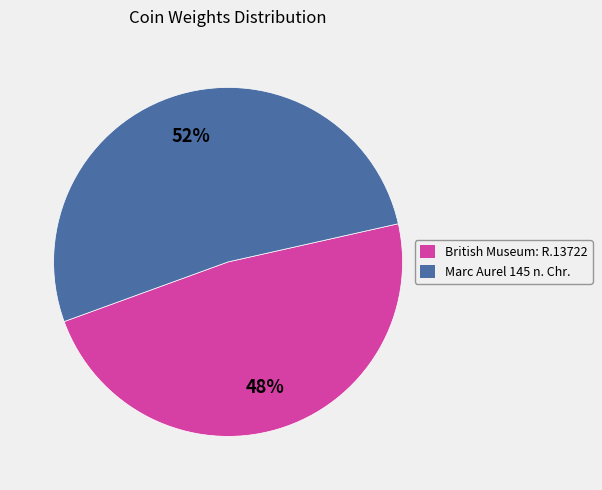

Between British Museum: R.13722 and Marc Aurel 145 n. Chr., which is larger?

Marc Aurel 145 n. Chr.